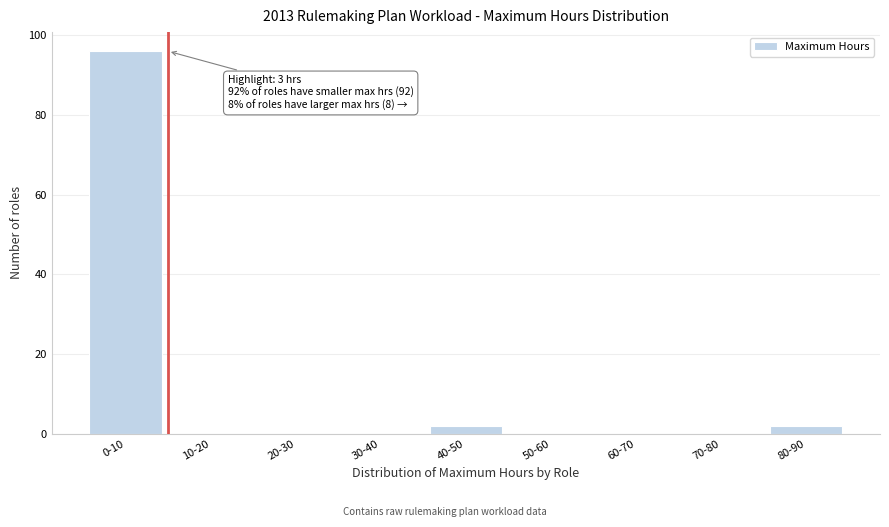

Reading left to right, what are all the values shown in this chart?

0-10=96	10-20=0	20-30=0	30-40=0	40-50=2	50-60=0	60-70=0	70-80=0	80-90=2